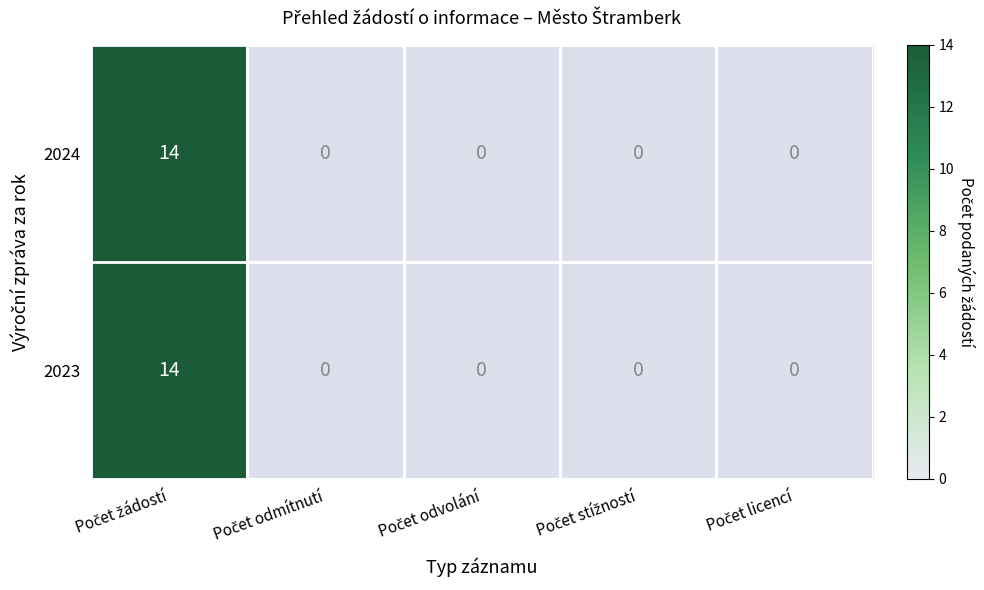

At how many categories does at least one series exceed 1?

1